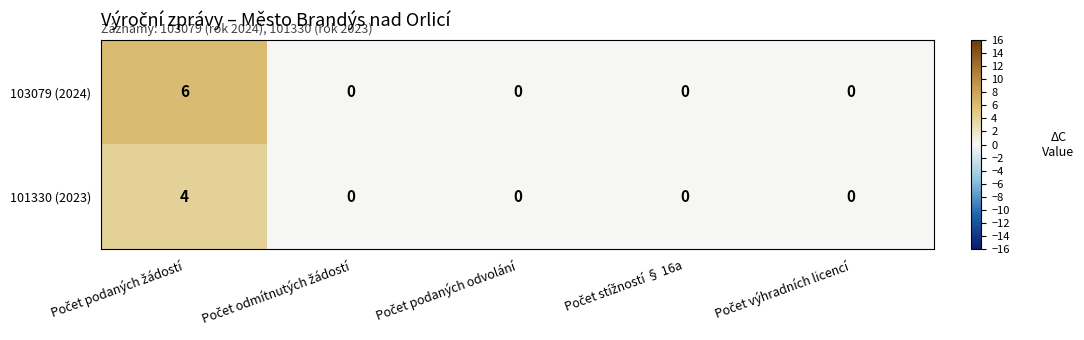

Count the 101330 (2023) values in the range 0 to 1.

4